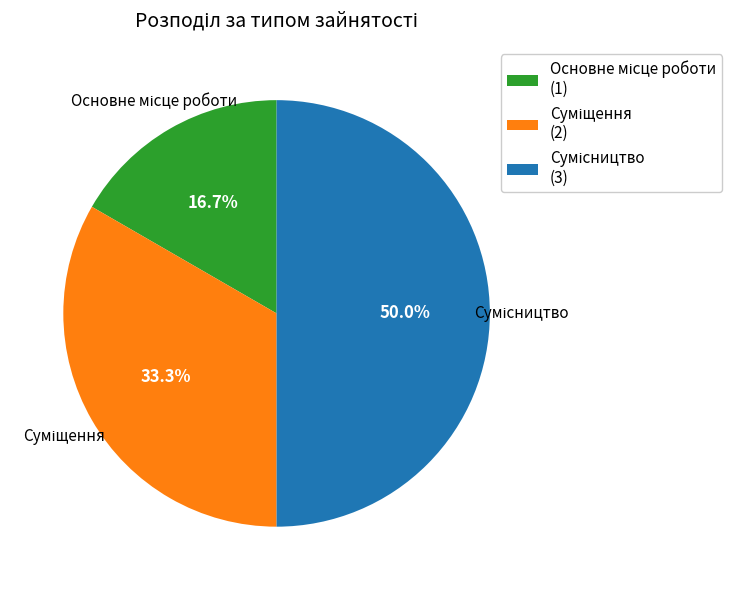

How many segments does this pie chart have?

3